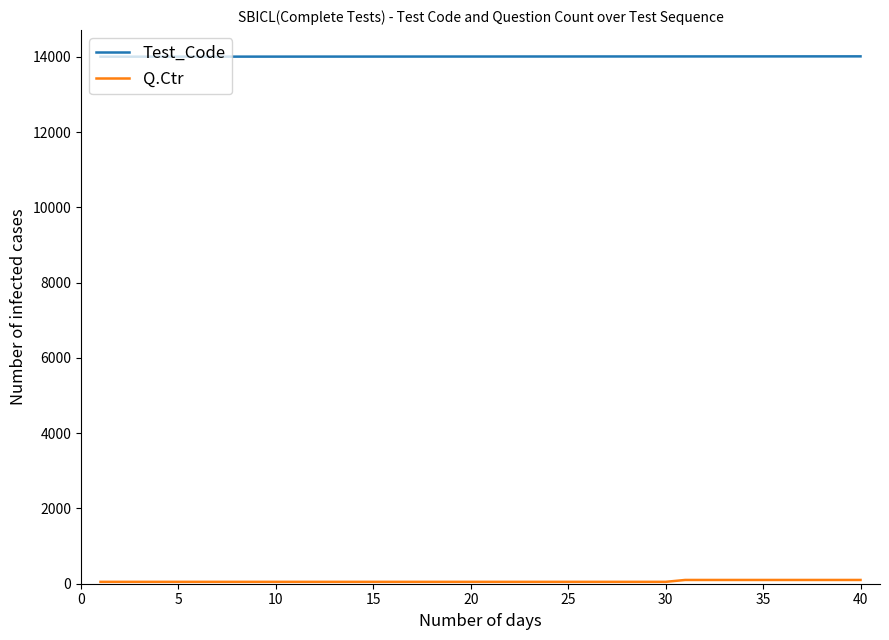

What is the greatest value displayed?

14009.6